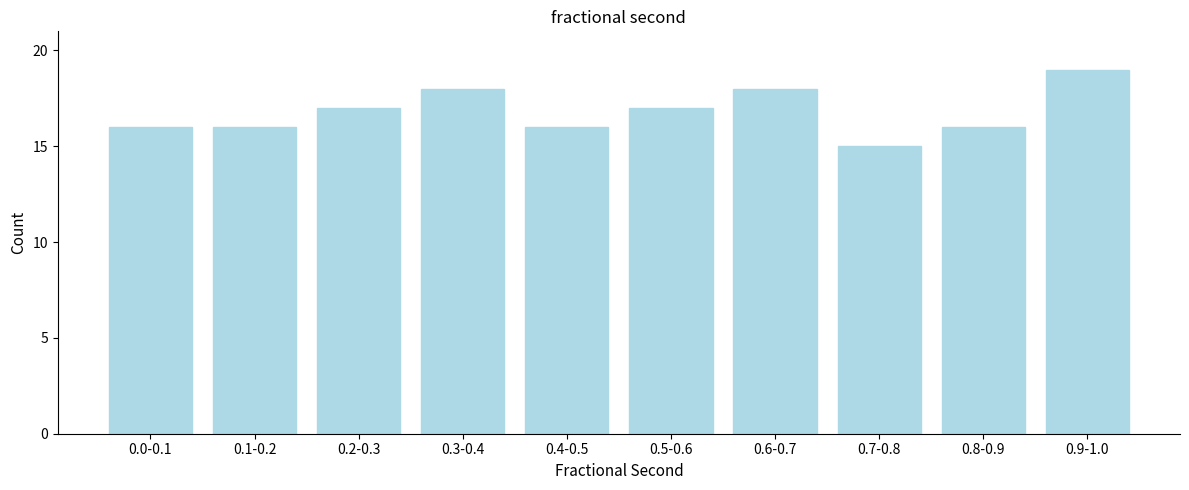

Reading left to right, transcribe all the data shown in this chart.

16	16	17	18	16	17	18	15	16	19